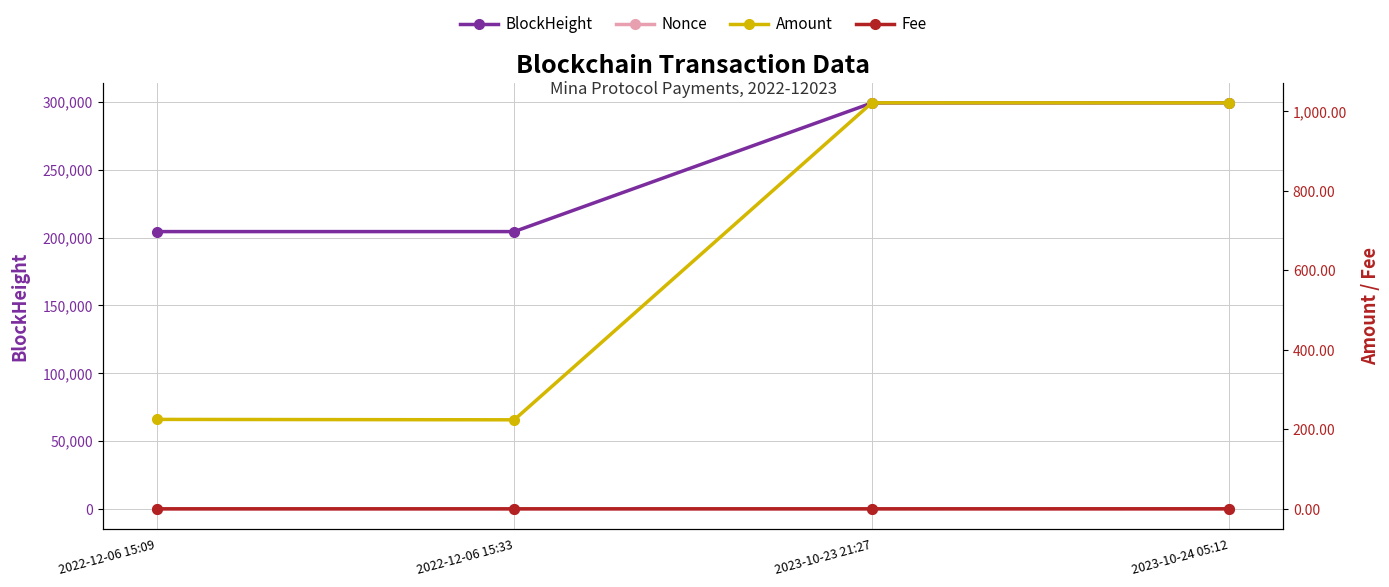

Which series has the widest spread of values?

BlockHeight